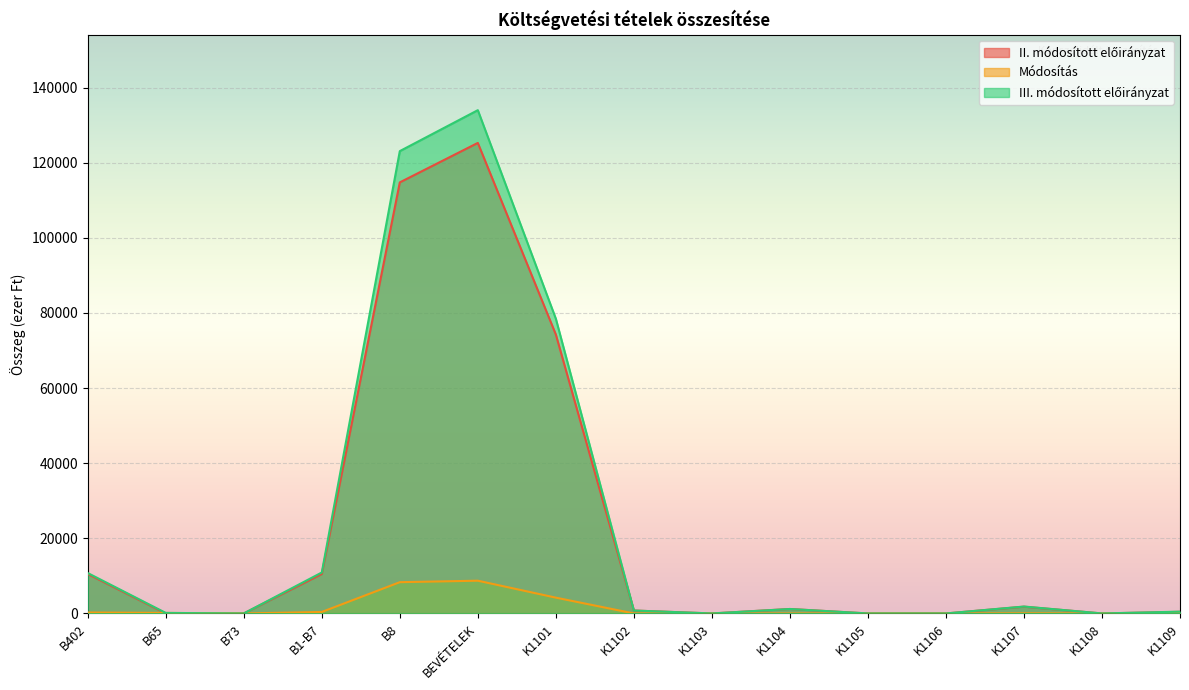

How many data points in Módosítás are less than 40?

7